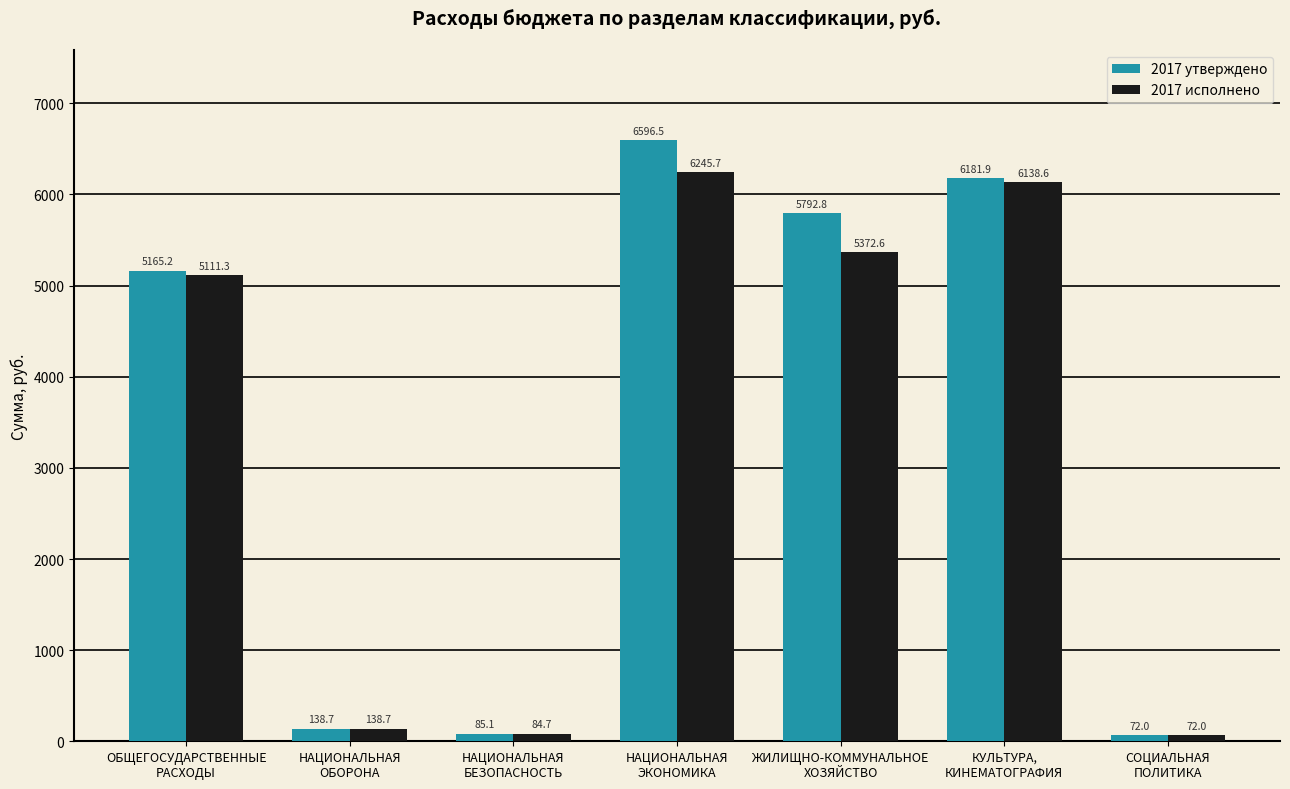

Reading left to right, what are all the values shown in this chart?

2017 утверждено: ОБЩЕГОСУДАРСТВЕННЫЕ
РАСХОДЫ=5165.2	НАЦИОНАЛЬНАЯ
ОБОРОНА=138.7	НАЦИОНАЛЬНАЯ
БЕЗОПАСНОСТЬ=85.1	НАЦИОНАЛЬНАЯ
ЭКОНОМИКА=6596.5	ЖИЛИЩНО-КОММУНАЛЬНОЕ
ХОЗЯЙСТВО=5792.8	КУЛЬТУРА,
КИНЕМАТОГРАФИЯ=6181.9	СОЦИАЛЬНАЯ
ПОЛИТИКА=72.0
2017 исполнено: ОБЩЕГОСУДАРСТВЕННЫЕ
РАСХОДЫ=5111.3	НАЦИОНАЛЬНАЯ
ОБОРОНА=138.7	НАЦИОНАЛЬНАЯ
БЕЗОПАСНОСТЬ=84.7	НАЦИОНАЛЬНАЯ
ЭКОНОМИКА=6245.7	ЖИЛИЩНО-КОММУНАЛЬНОЕ
ХОЗЯЙСТВО=5372.6	КУЛЬТУРА,
КИНЕМАТОГРАФИЯ=6138.6	СОЦИАЛЬНАЯ
ПОЛИТИКА=72.0